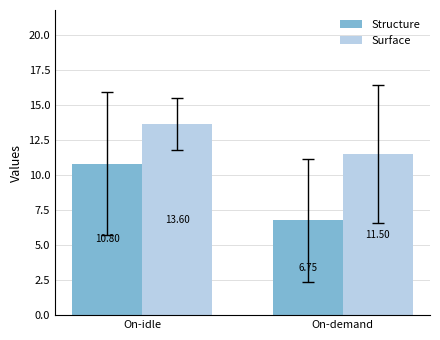

At which label does Surface first exceed 13?

On-idle